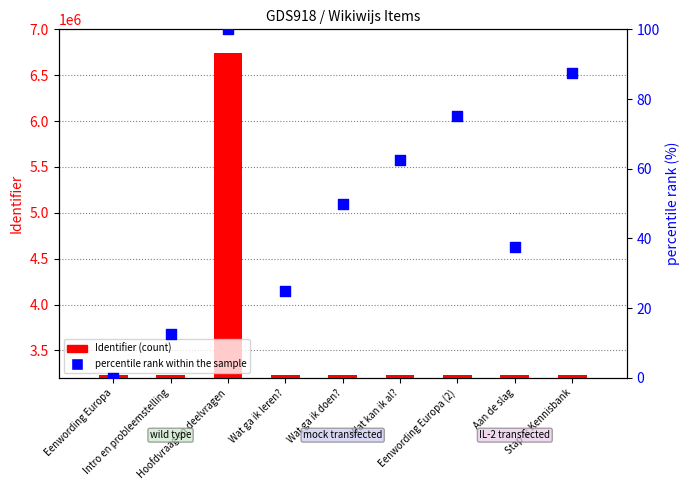

Which series has the largest total across all categories?

Identifier (count)